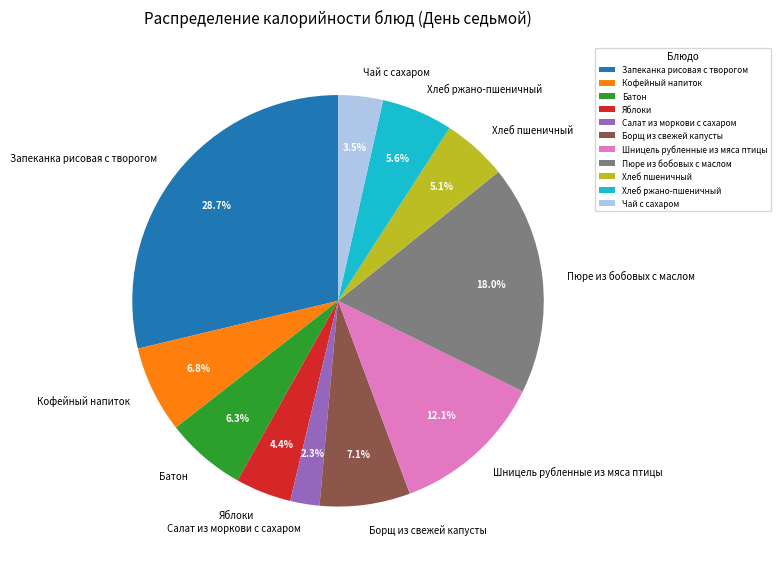

Between Батон and Хлеб ржано-пшеничный, which is larger?

Батон